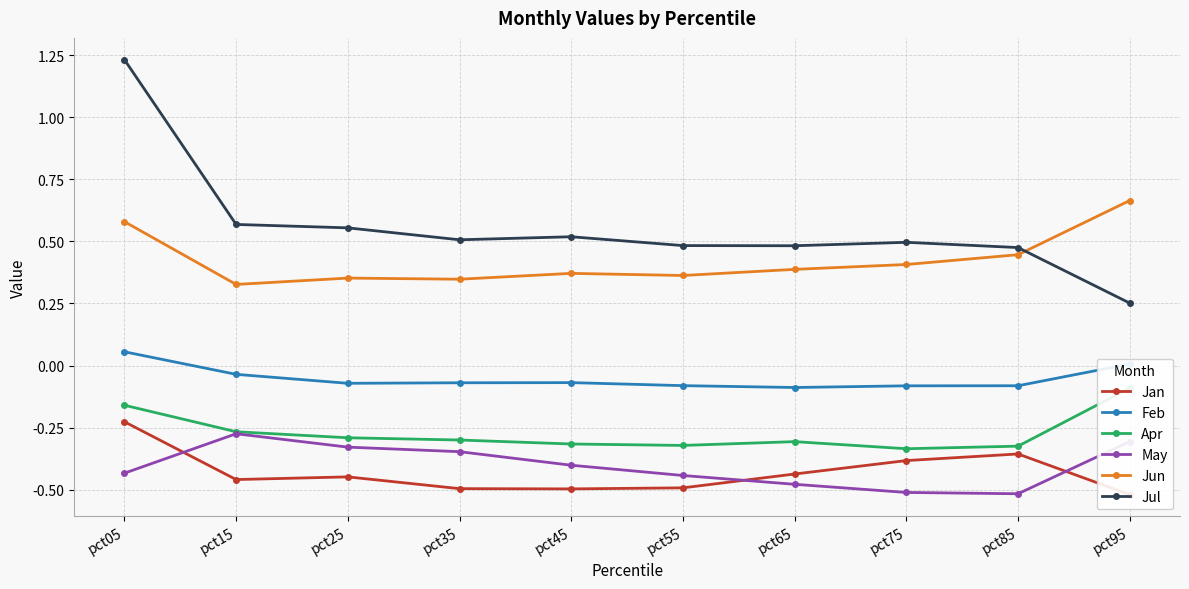

What is the highest value of the Jul series?

1.2